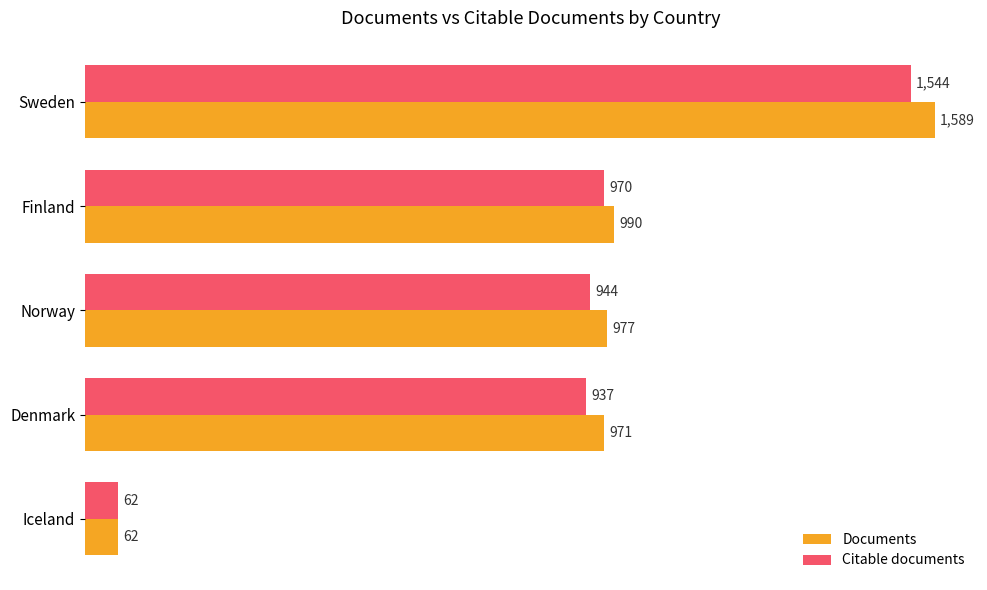

Which series has the widest spread of values?

Documents